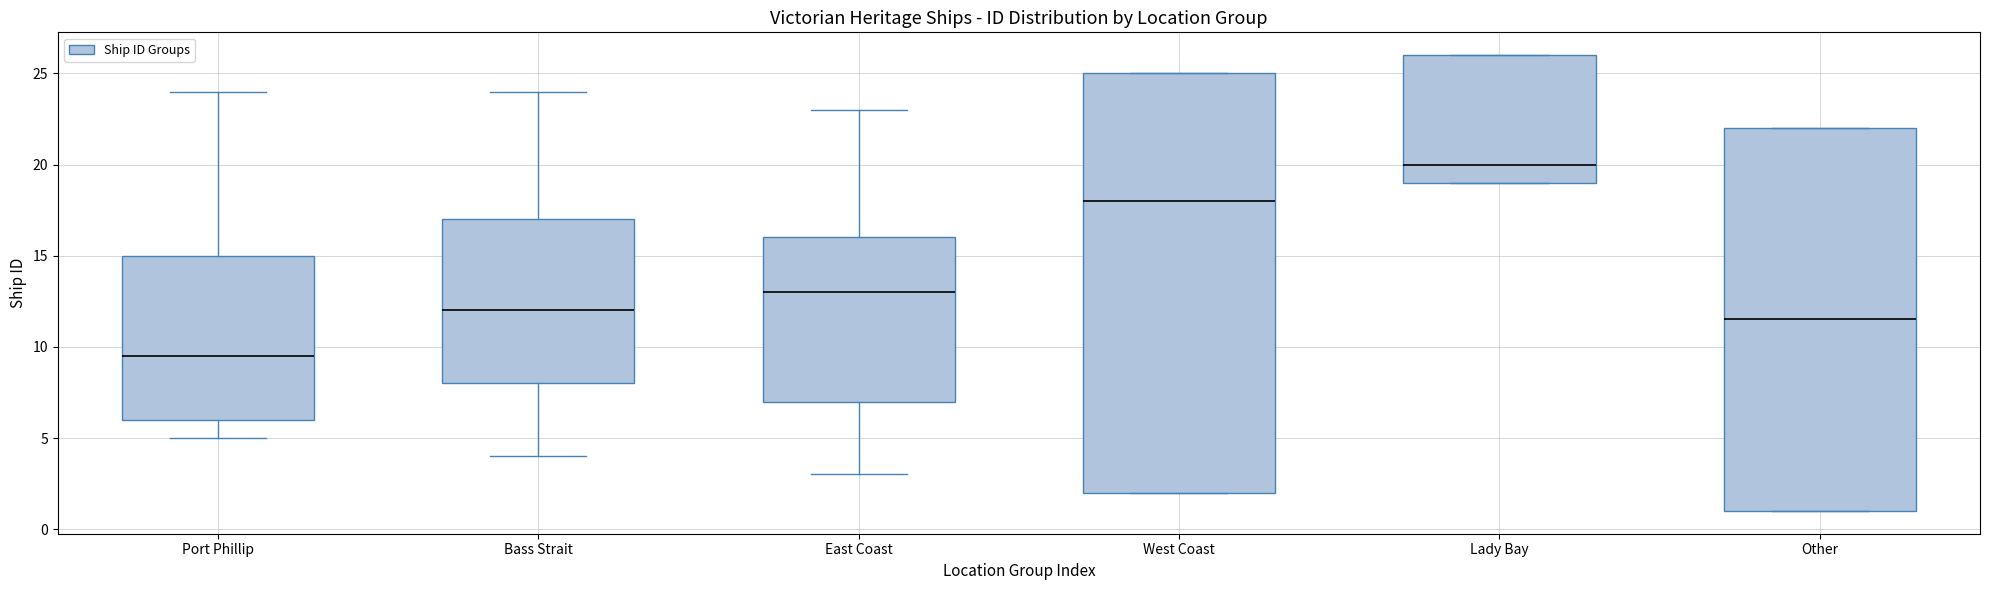

Where is the upper edge of the box for West Coast on the y-axis? The values are not printed on the chart, so give them approximately, as read against the axis.

25.0